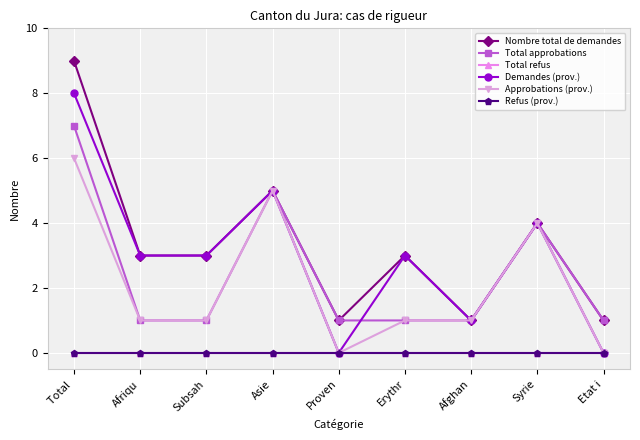

Does the chart have visible grid lines?

Yes